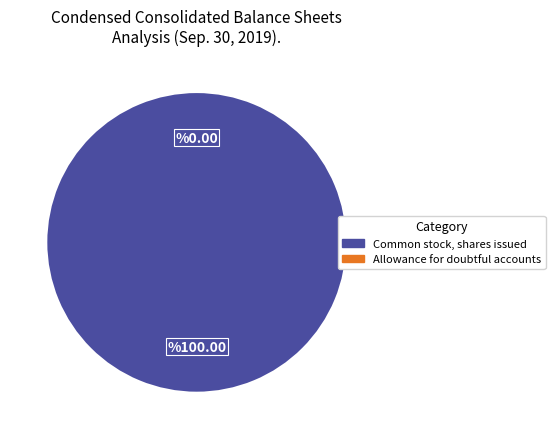

Does any single category account for the majority?

Yes